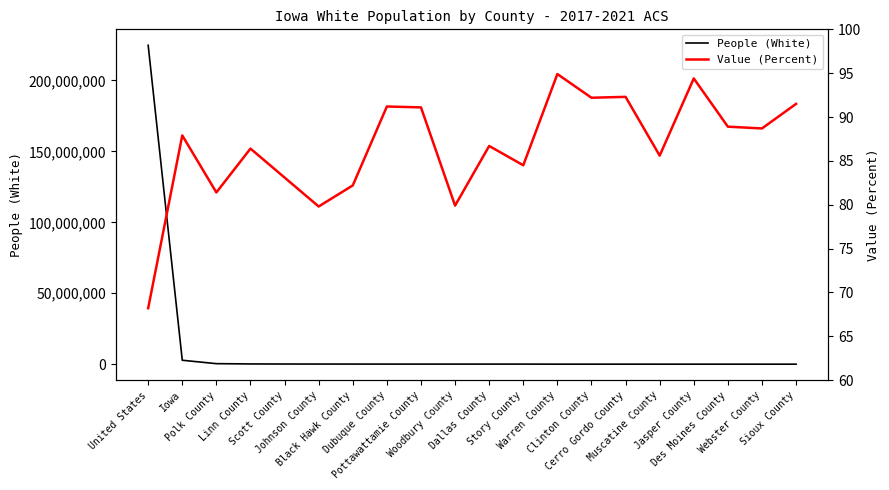

Which series has the largest total across all categories?

People (White)